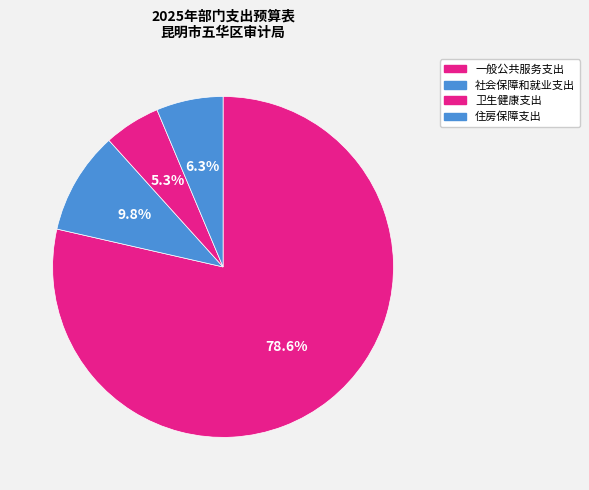

How many slices are in this pie chart?

4